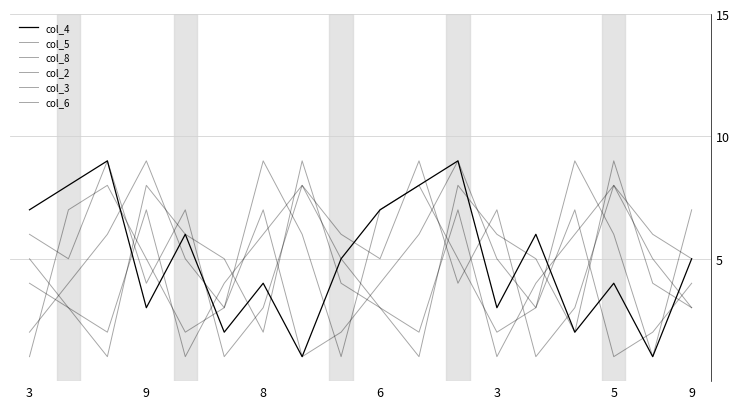

Is this an area chart (filled region under the line)?

No